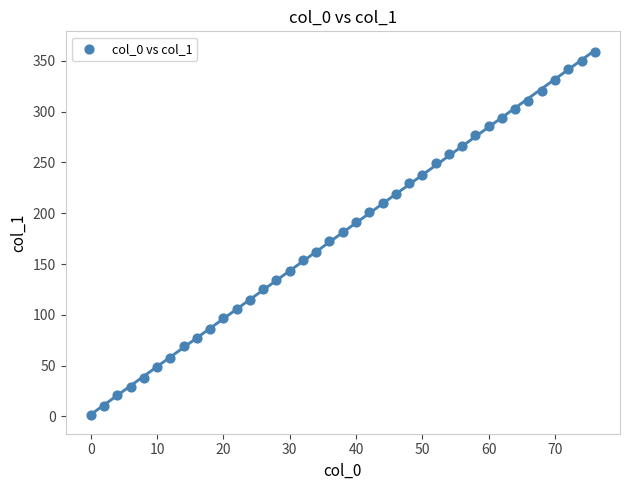

What is the range of Y values (max minus min)?

358